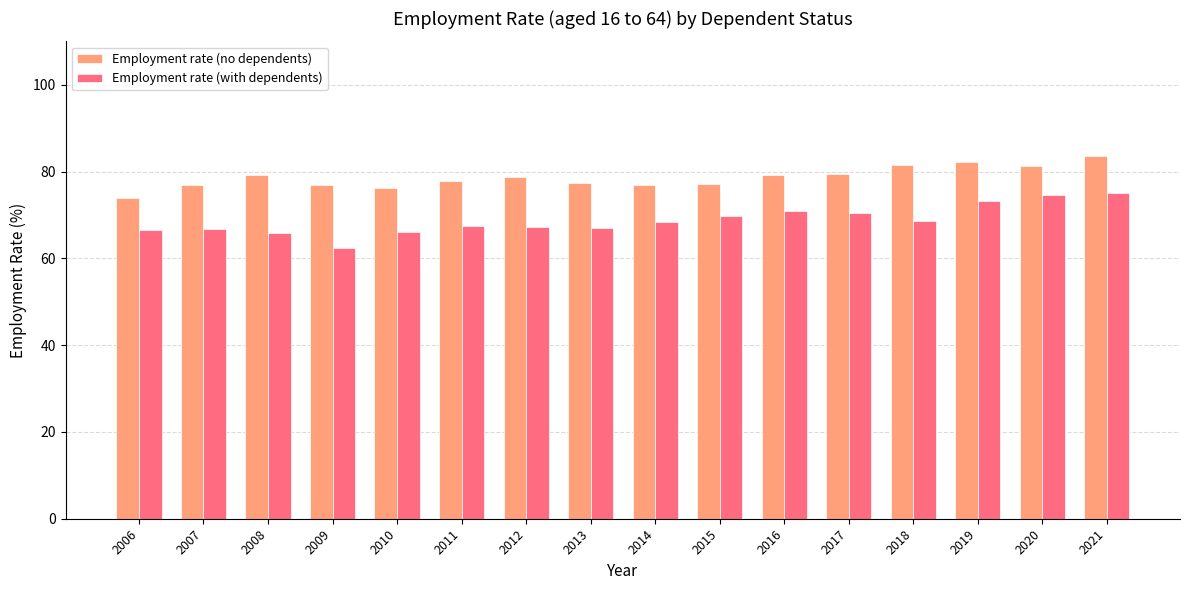

At which category is the sum across all series the highest?

2021